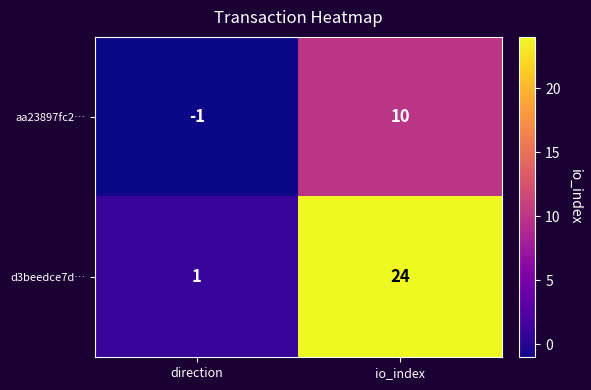

How many series are shown in this chart?

2